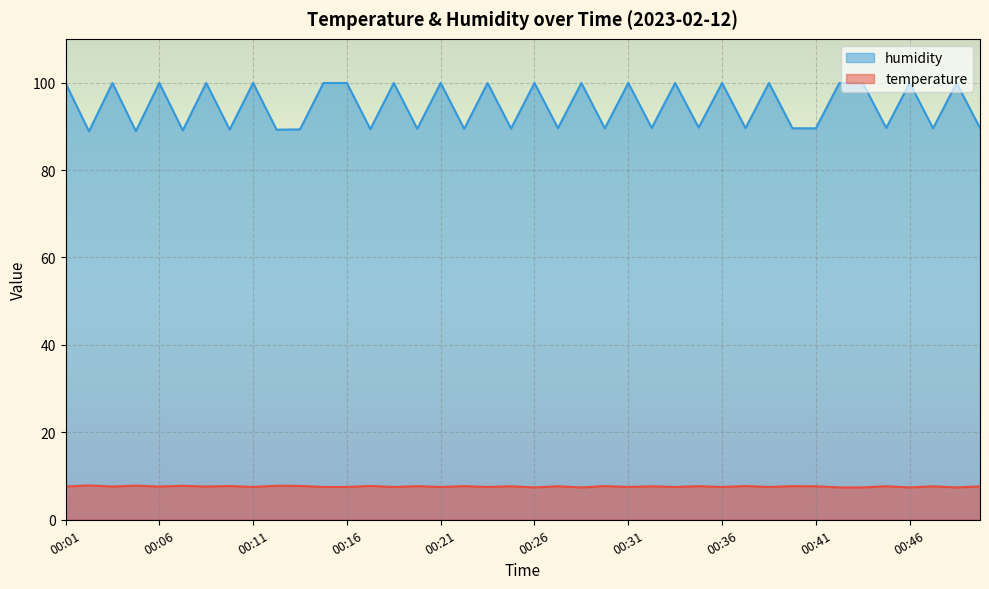

What is the difference between the maximum and minimum values in the humidity series?

11.1